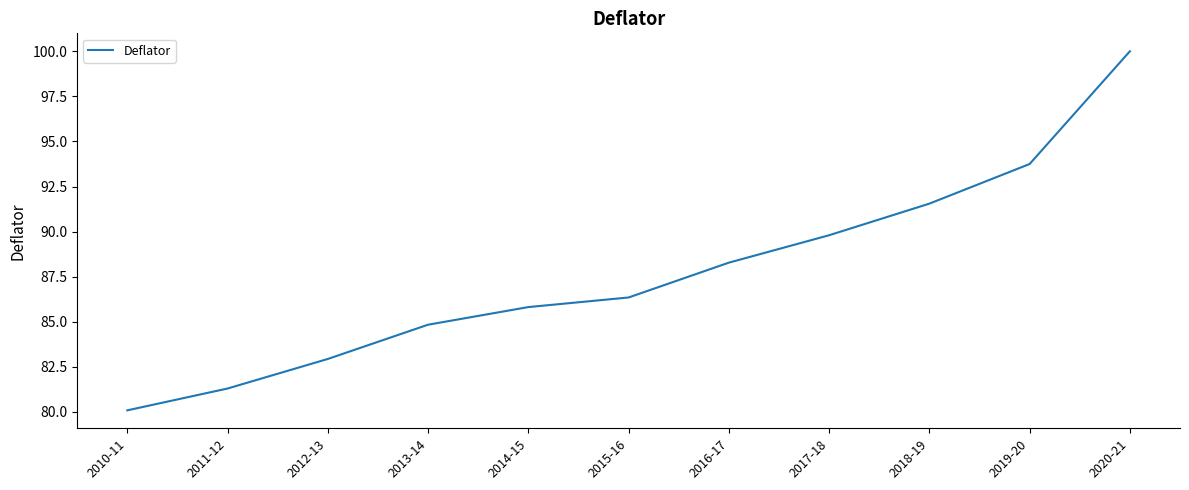

What is the change in value from 2015-16 to 2020-21?

+13.7